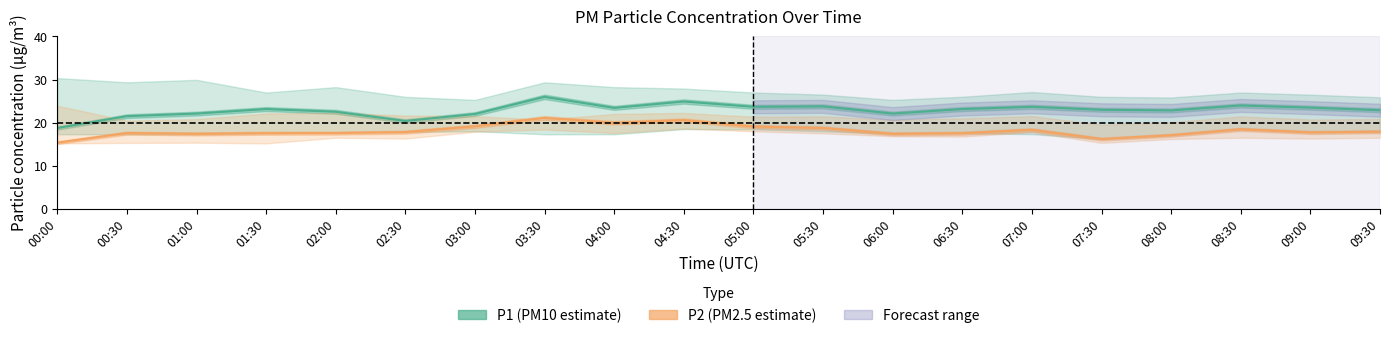

Reading left to right, list all the values displayed in this chart.

P1: 18.8	21.5	22.1	23.1	22.5	20.4	22.0	26.0	23.4	24.9	23.7	23.8	22.1	23.1	23.7	23.0	22.8	24.0	23.5	22.9
P2: 15.3	17.6	17.4	17.6	17.6	17.8	19.1	21.1	19.9	20.6	19.1	18.8	17.4	17.6	18.3	16.2	17.1	18.4	17.7	17.9